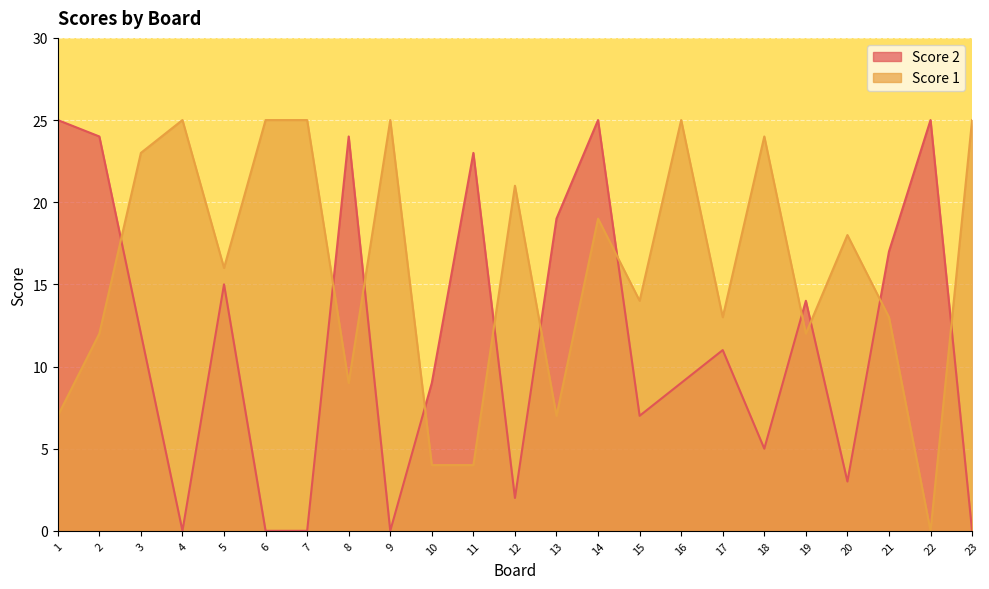

True or false: Score 1 has a value of 25 at 7.

True